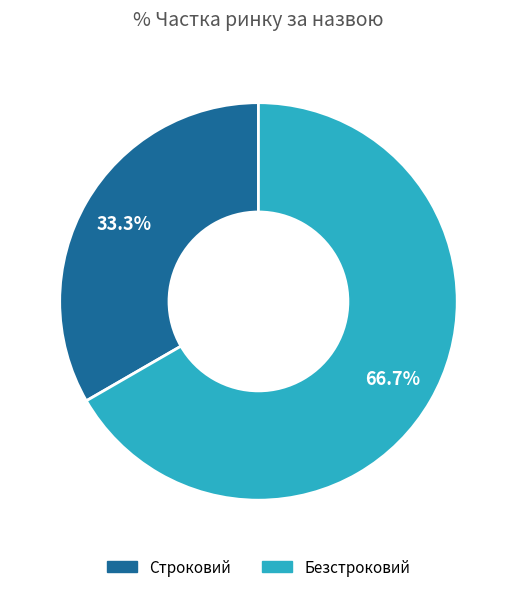

Between Безстроковий and Строковий, which is larger?

Безстроковий